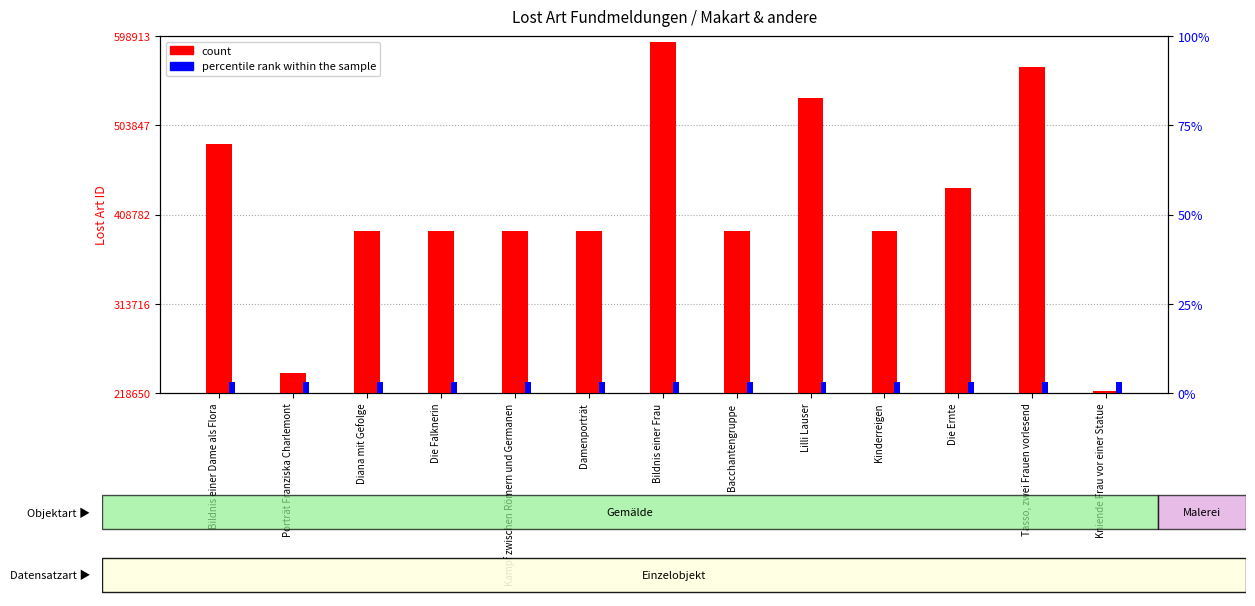

Is it true that count equals 391079 at Diana mit Gefolge?

True